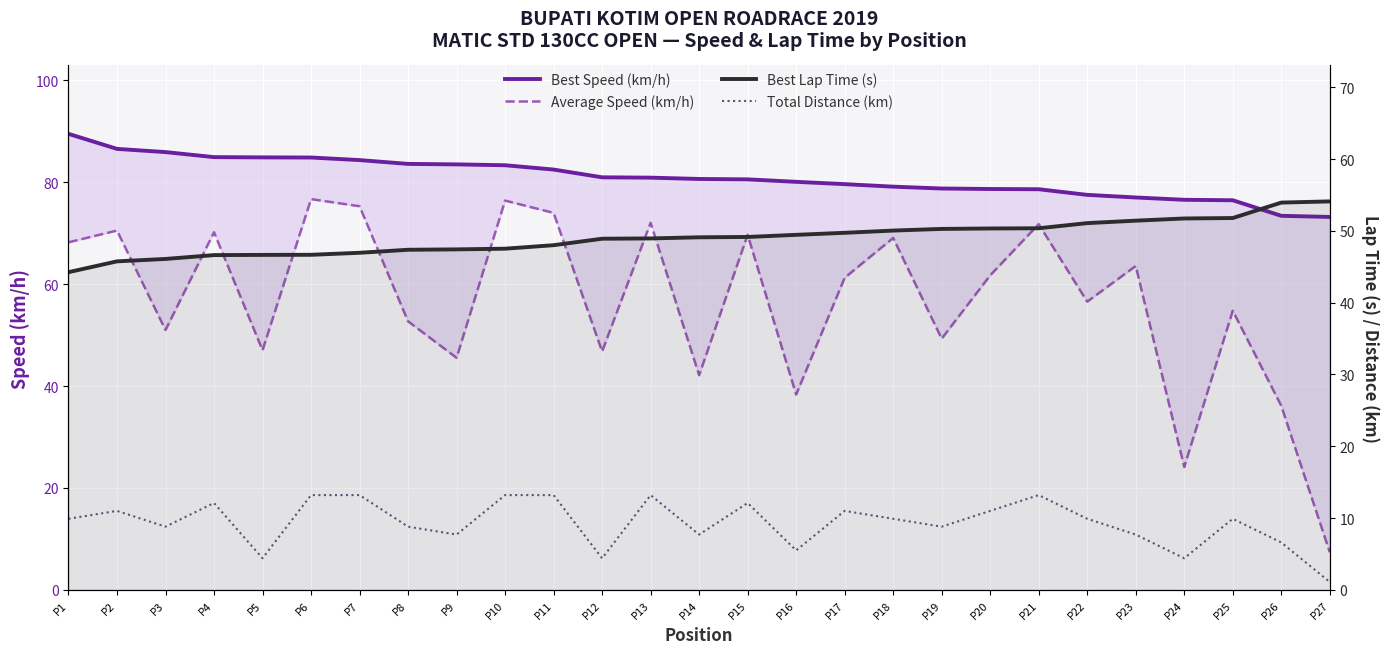

Is this an area chart (filled region under the line)?

No